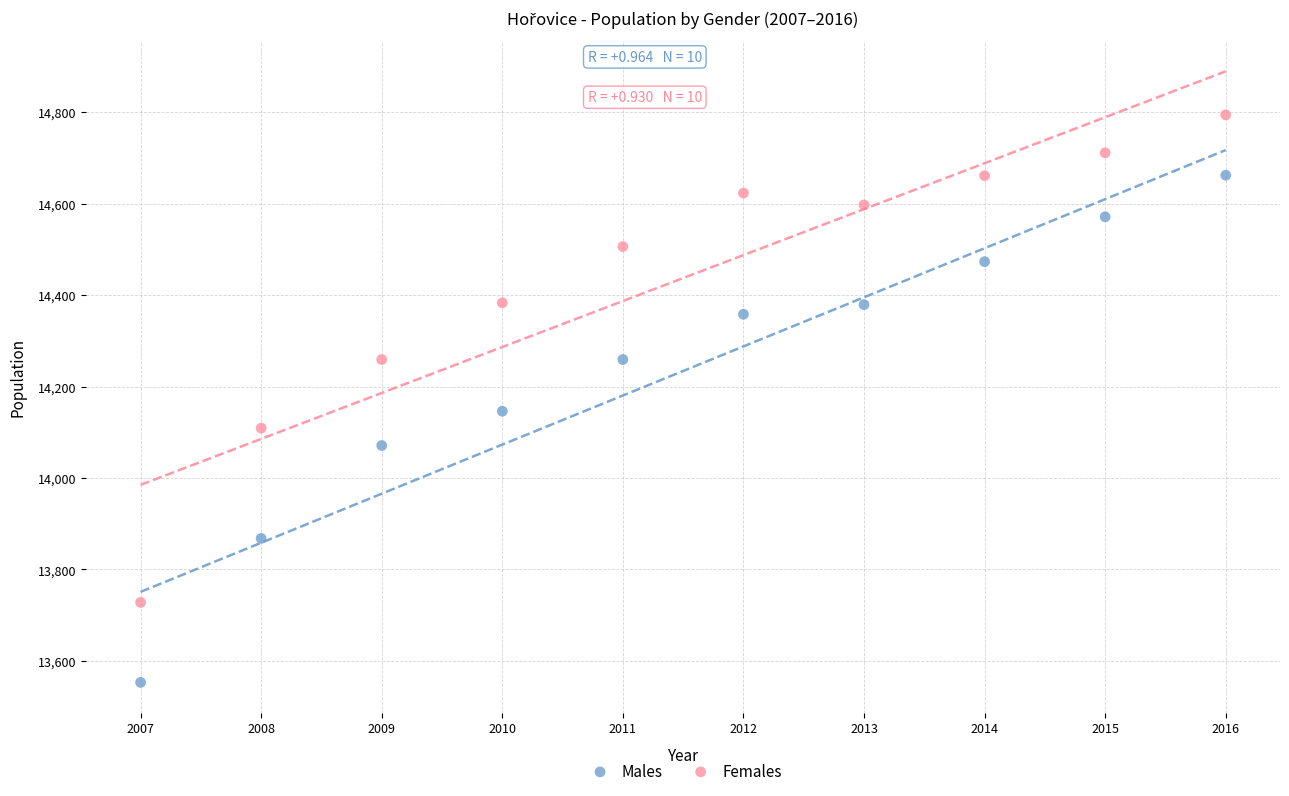

Which series reaches the minimum Y coordinate?

Males